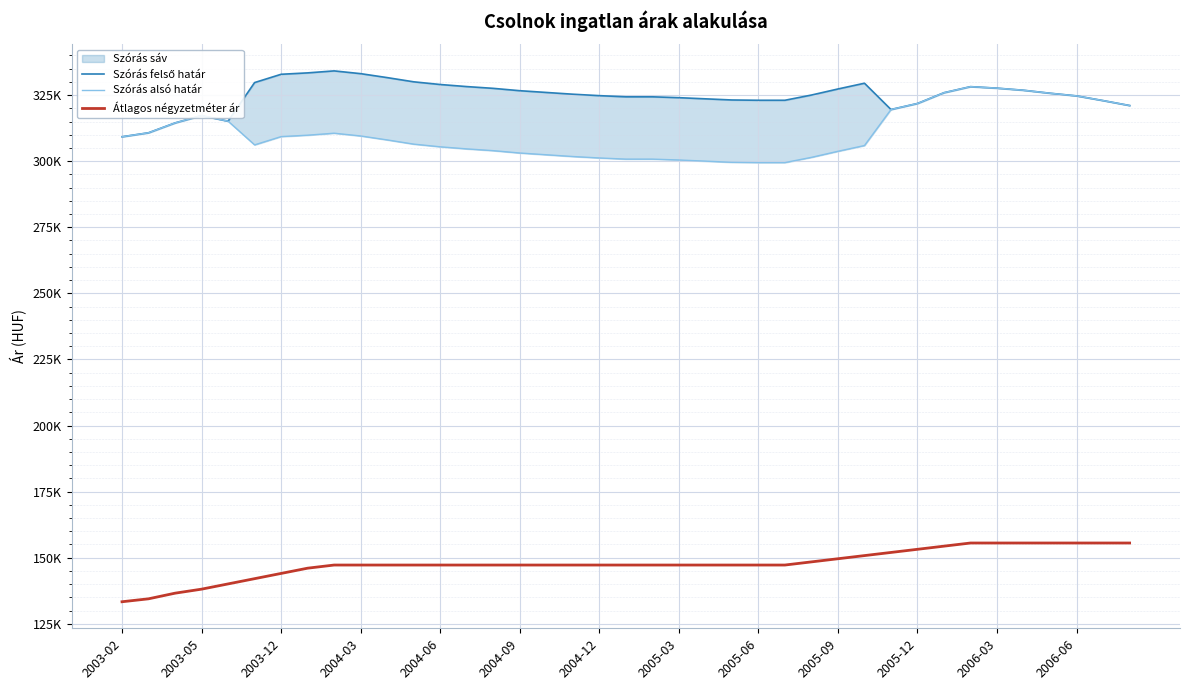

Between 23 and 30, which is larger?

23